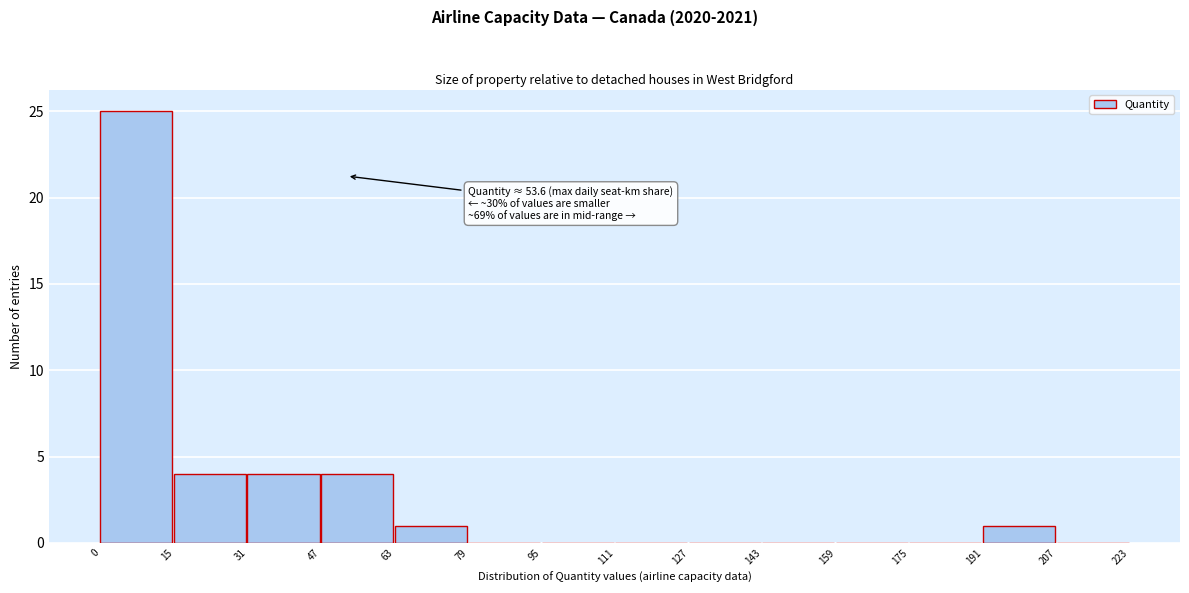

Which range on the x-axis has the tallest bar?

0 to 15